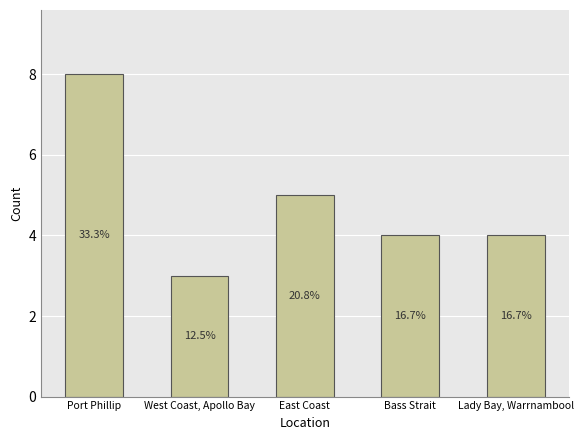

The value at Port Phillip is 13. True or false?

False